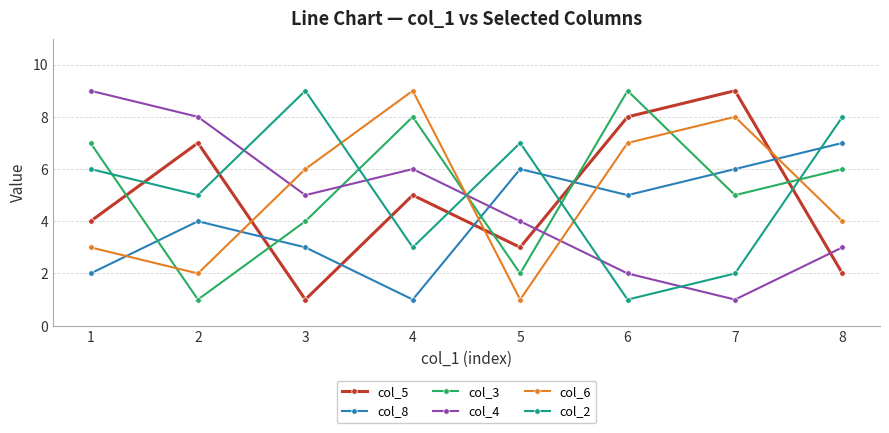

How many interior local valleys does the col_5 series have?

2